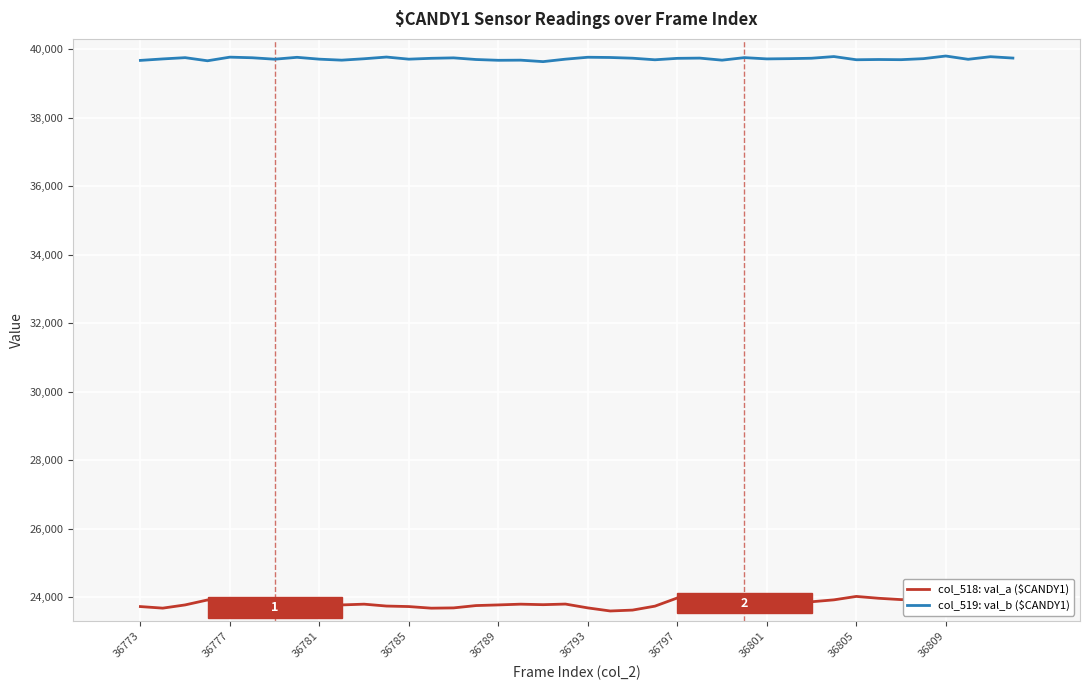

How many lines are shown in the chart?

2